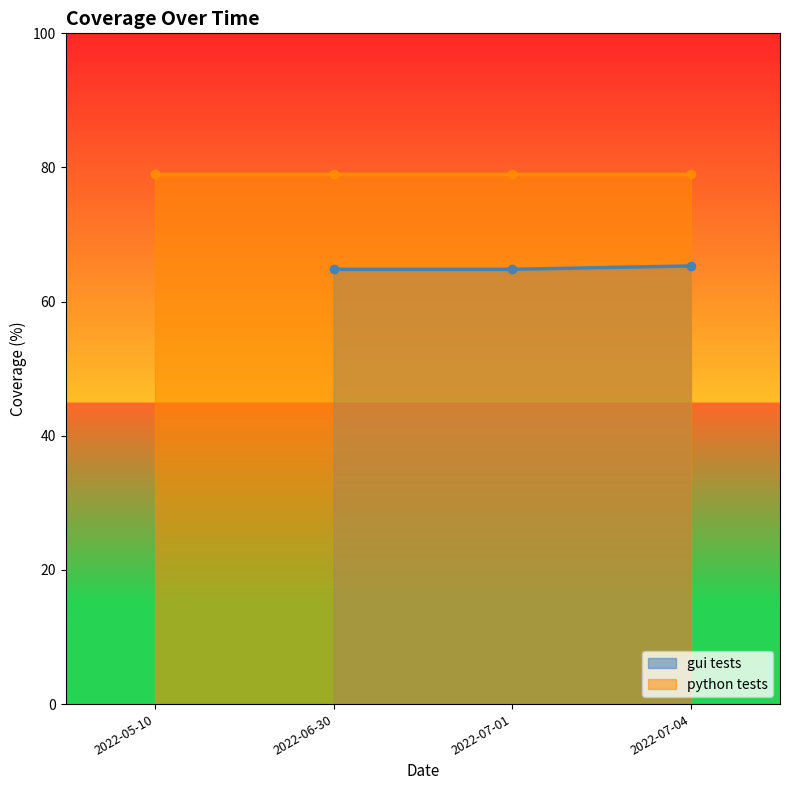

What is the value of the 2nd point from the left?

64.8